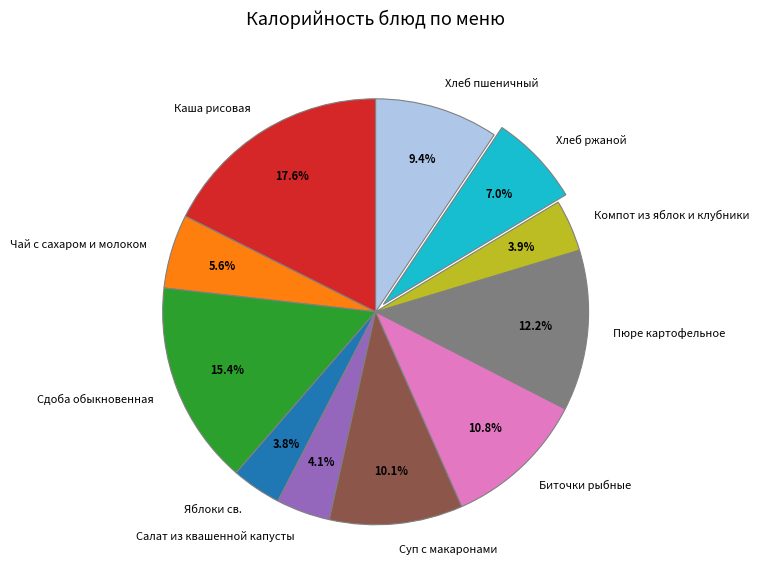

True or false: Компот из яблок и клубники accounts for 10% of the total.

False